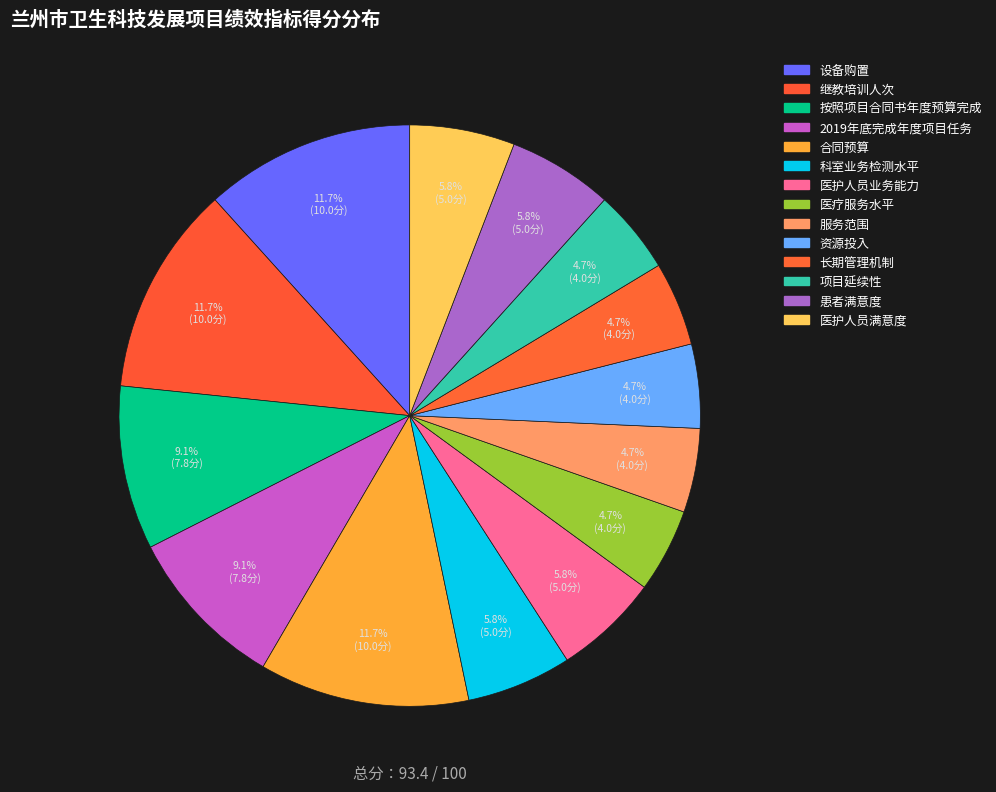

How many slices are in this pie chart?

14